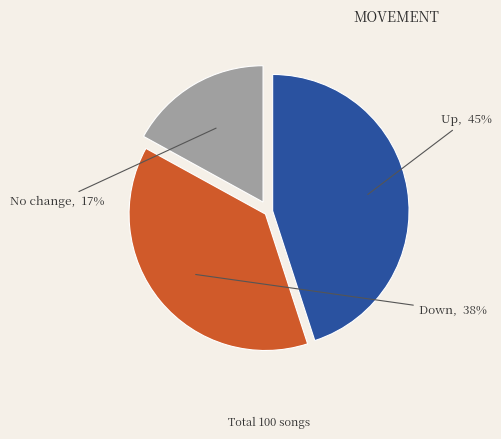

To the nearest percent, what is the average slice percentage?

33%